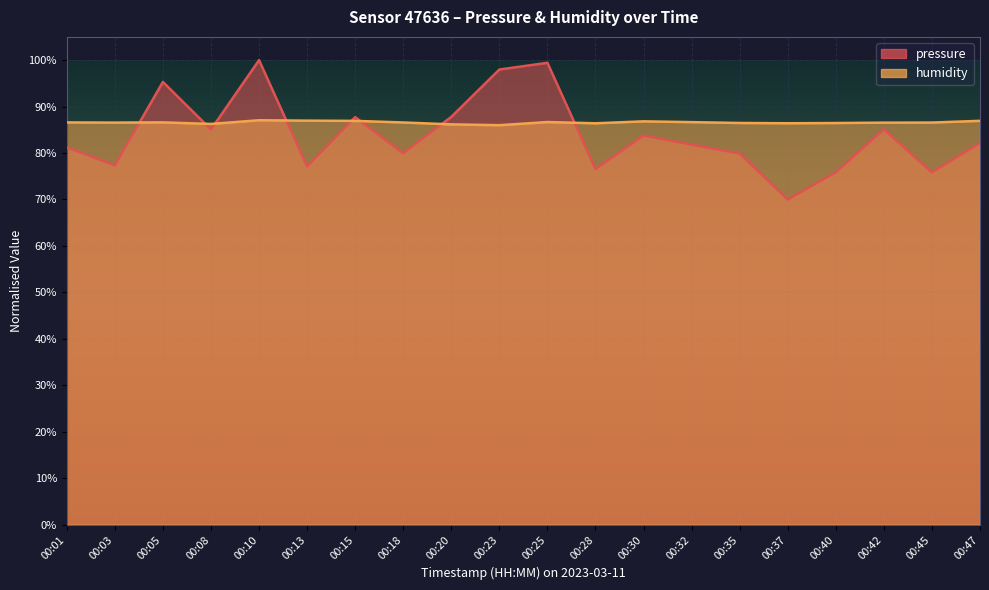

True or false: humidity has a value of 43.0 at 00:01.

False